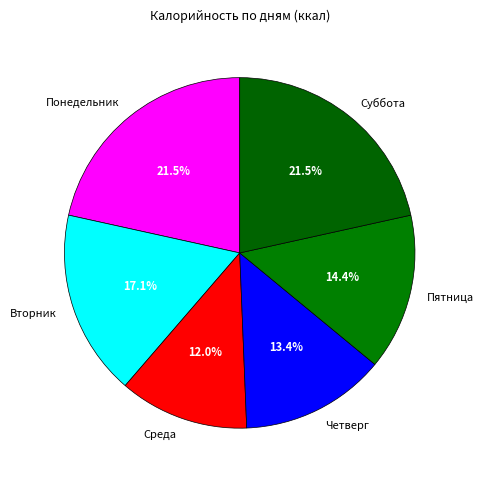

What portion of the pie excludes Четверг?

86.6%